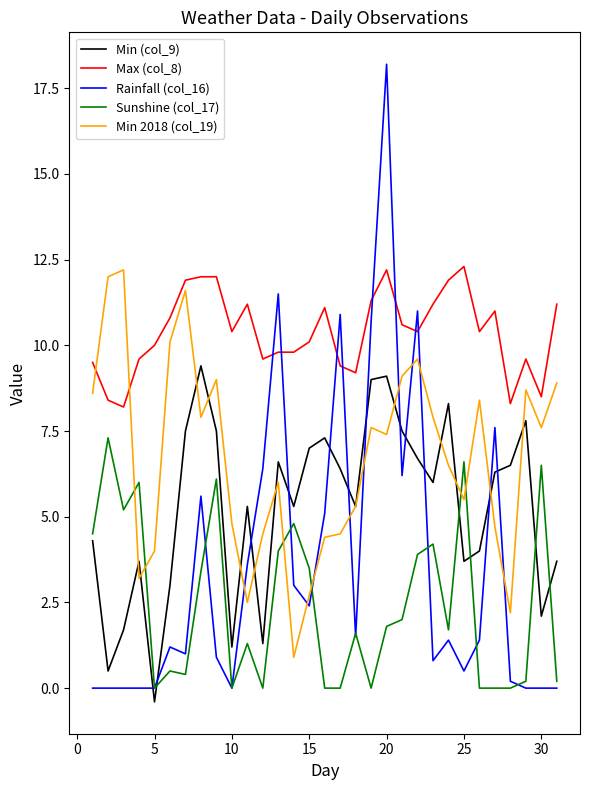

What is the maximum value shown in the chart?

18.2